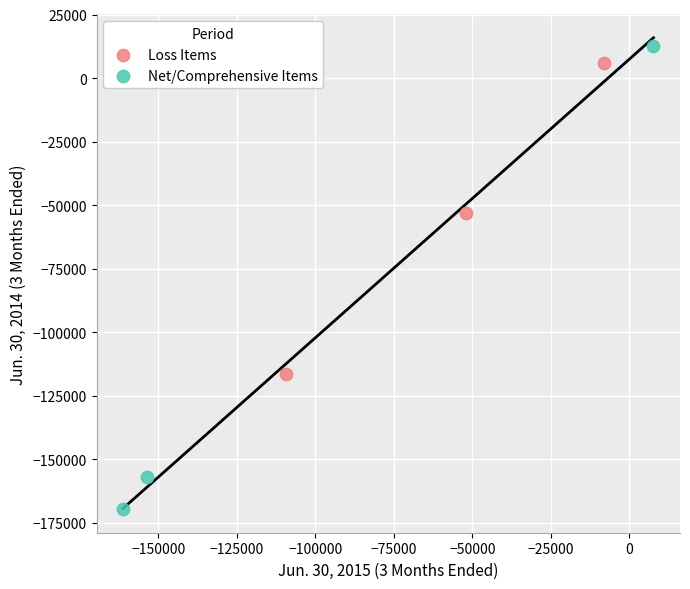

Which series reaches the minimum Y coordinate?

Net/Comprehensive Items